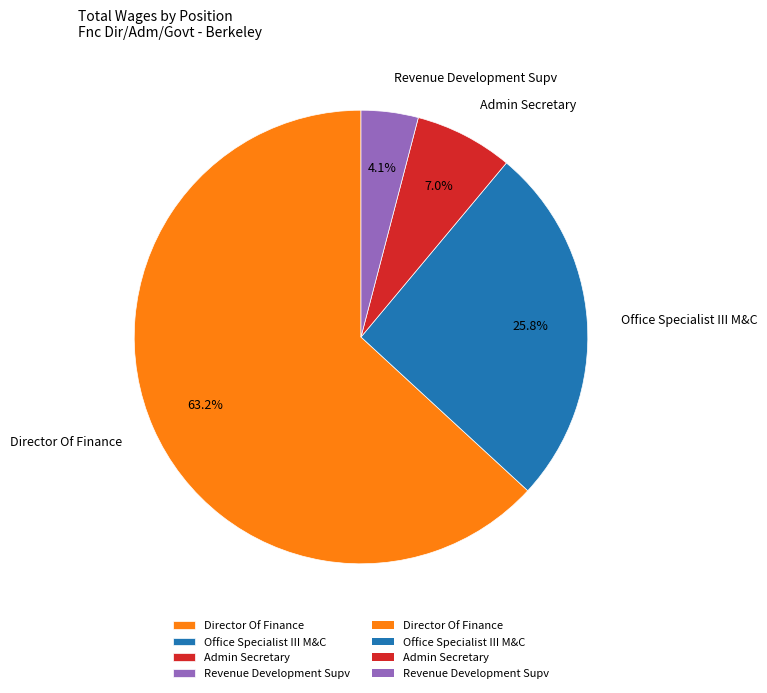

To the nearest percent, what portion does Director Of Finance represent?

63%